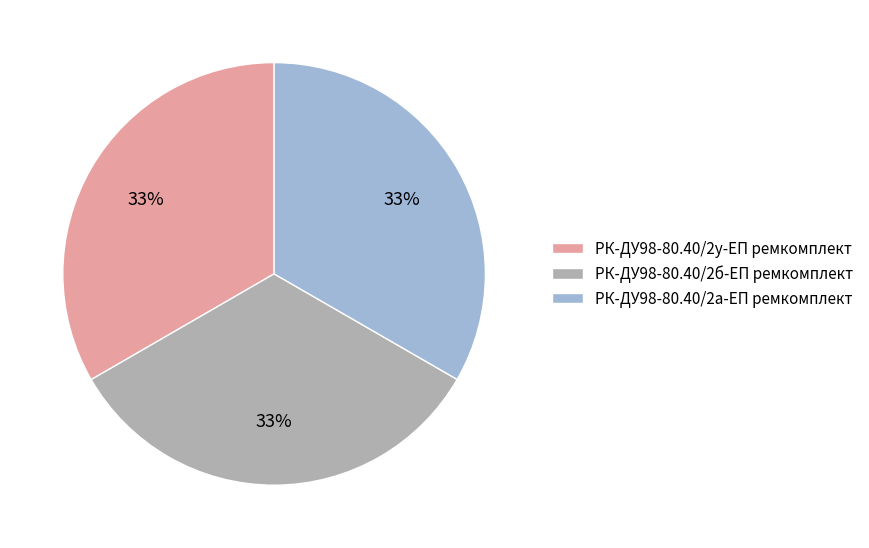

Approximately how many times larger is the value at РК-ДУ98-80.40/2а-ЕП ремкомплект compared to РК-ДУ98-80.40/2б-ЕП ремкомплект?

1.0